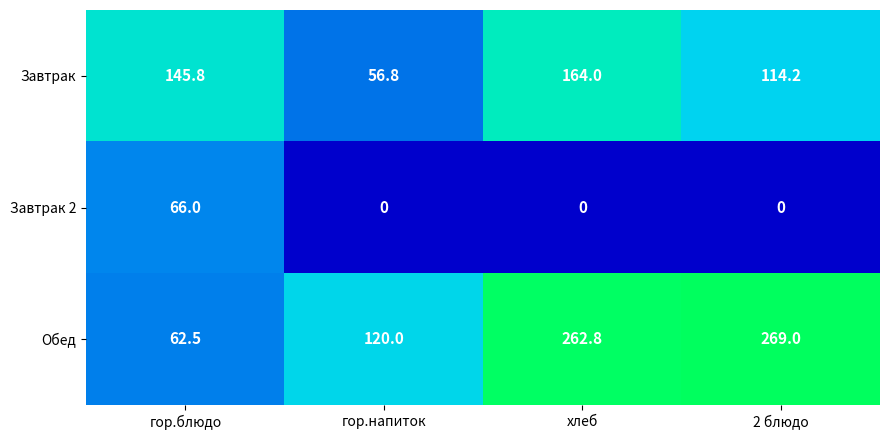

What is the spread (max minus min) of values at хлеб?

262.8